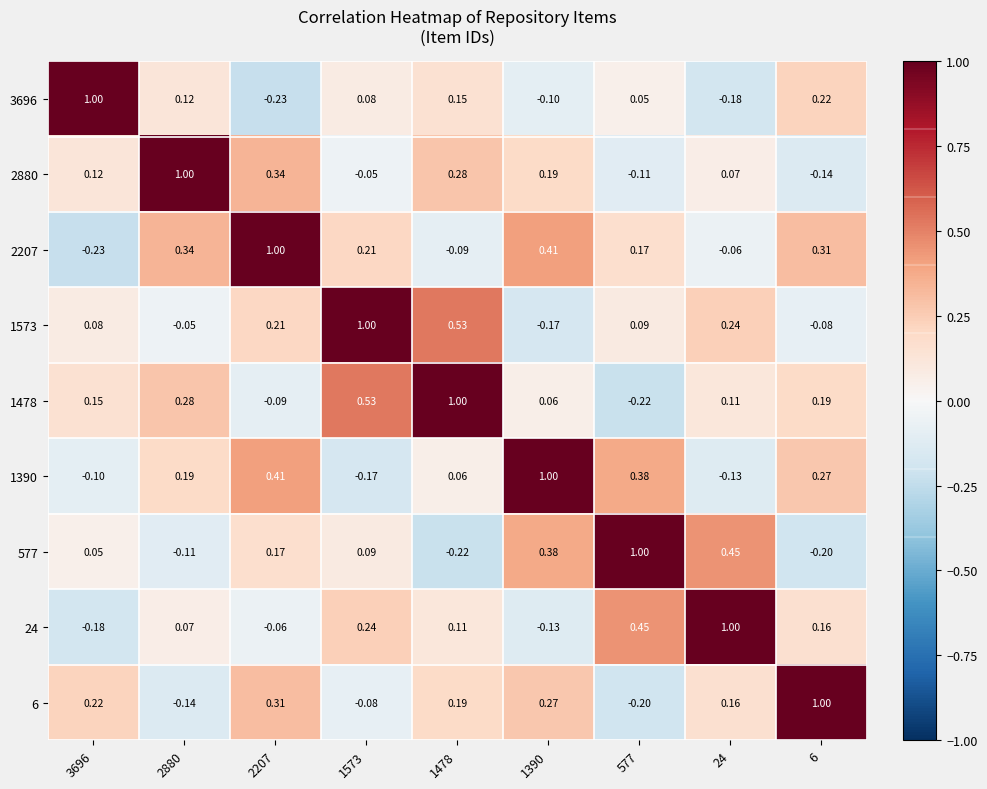

Is the value of 2207 at 1478 greater than the value of 3696 at 3696?

No